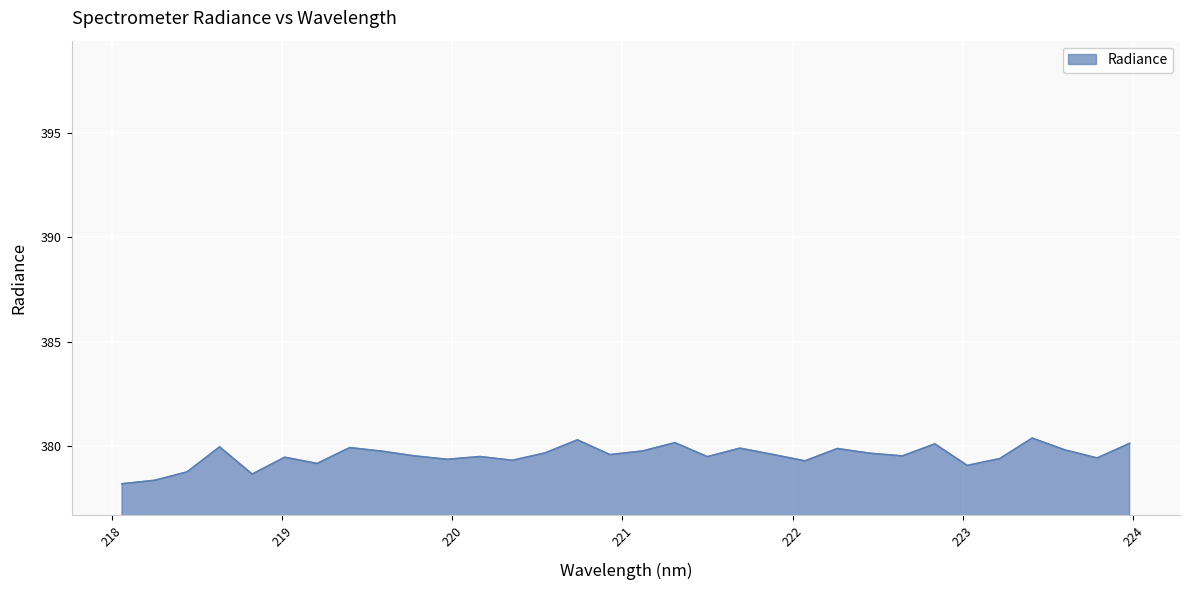

What is the minimum value shown in the chart?

378.2